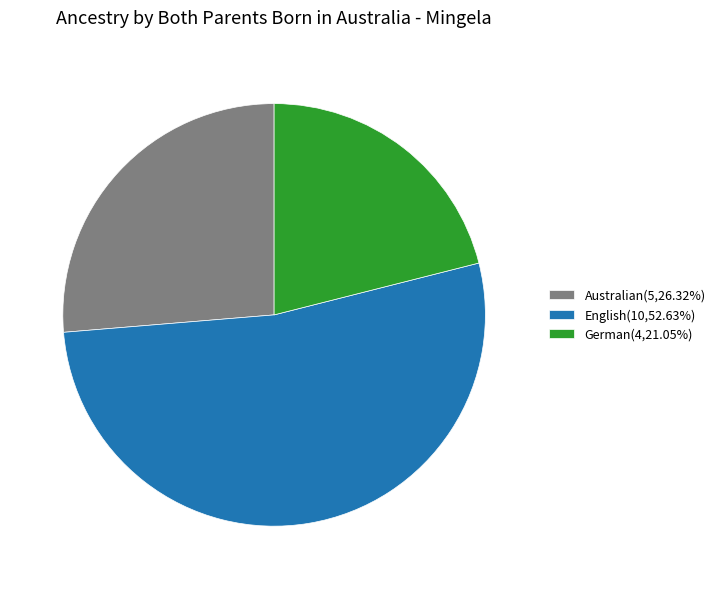

True or false: Australian accounts for 15% of the total.

False